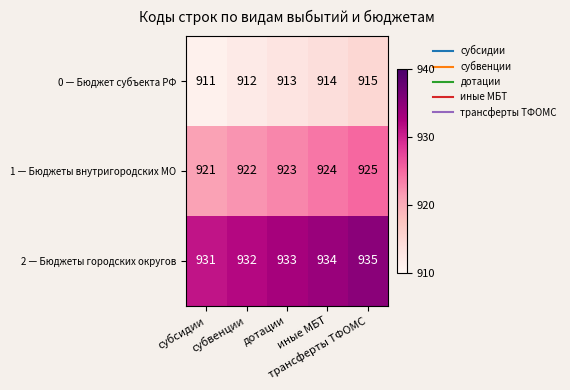

List the series in order of their overall mean, highest first.

2 — Бюджеты городских округов, 1 — Бюджеты внутригородских МО, 0 — Бюджет субъекта РФ